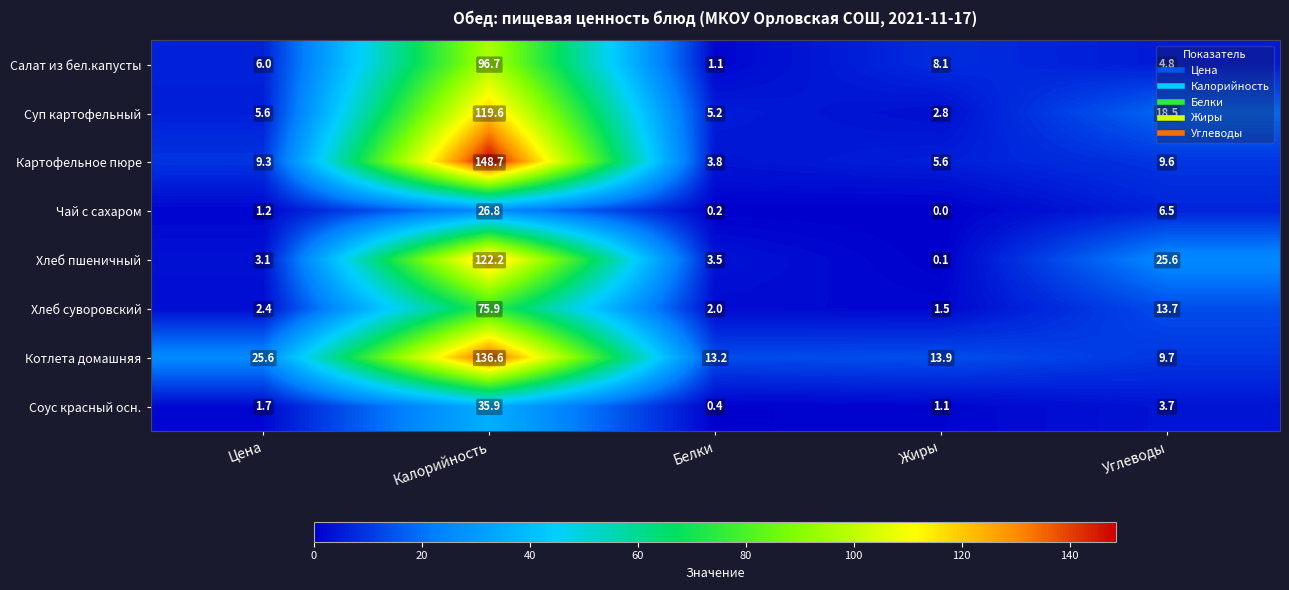

The value of Соус красный осн. at Жиры is 1.1. True or false?

True